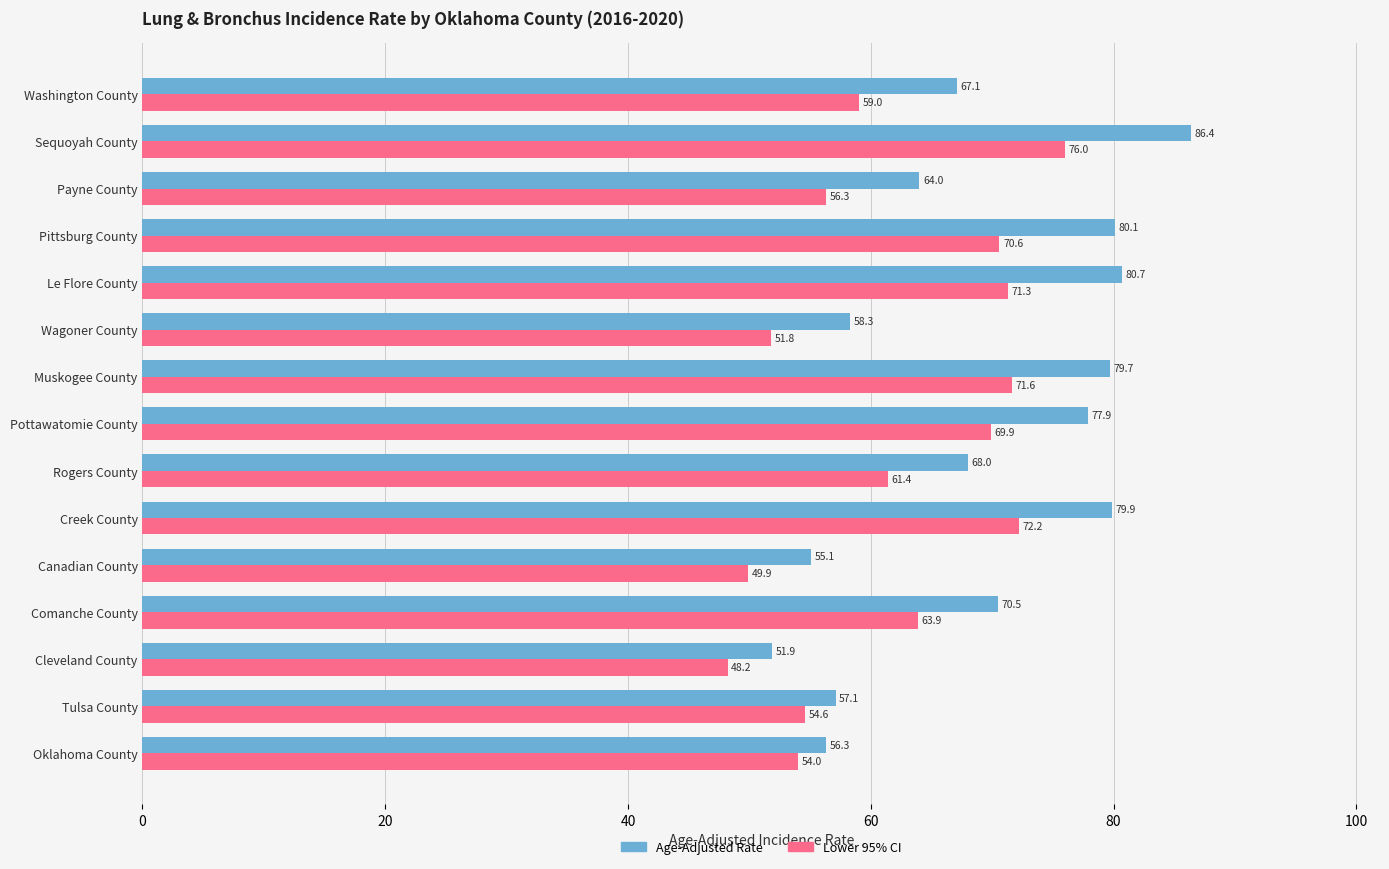

What is the spread (max minus min) of values at Oklahoma County?

2.3